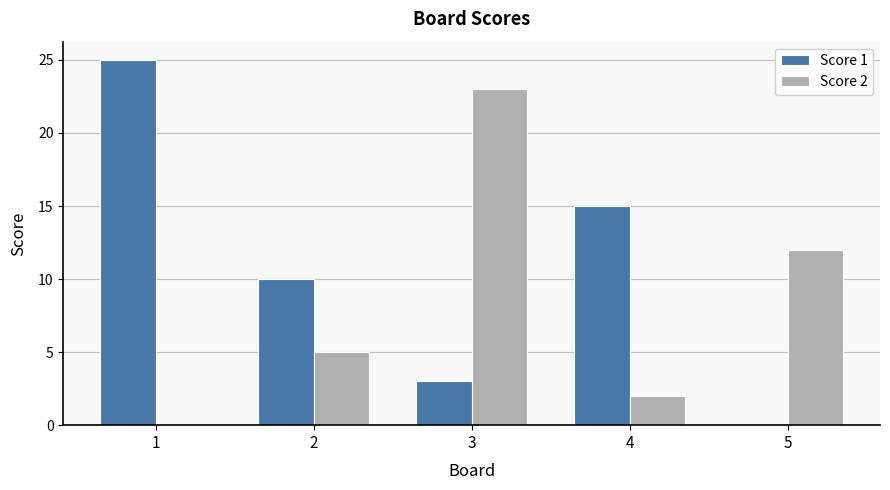

What is the sum of all Score 1 values?

53